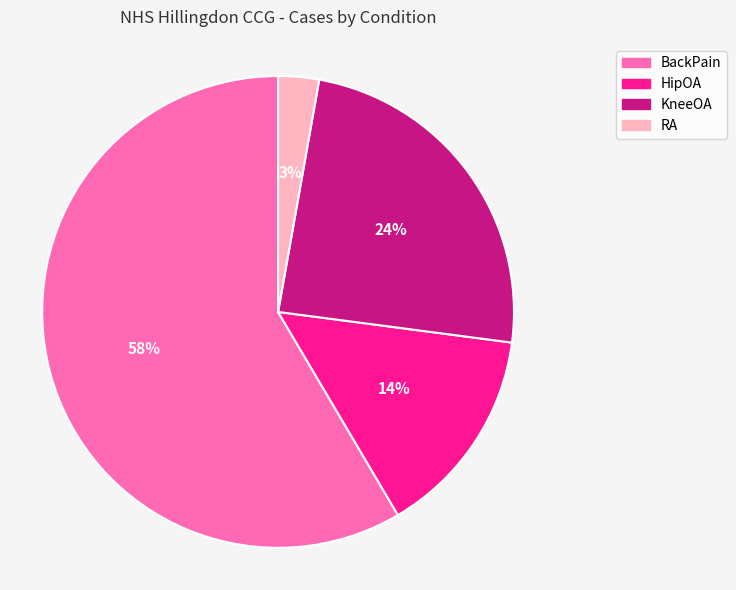

Combined, do RA and BackPain account for over 50%?

Yes